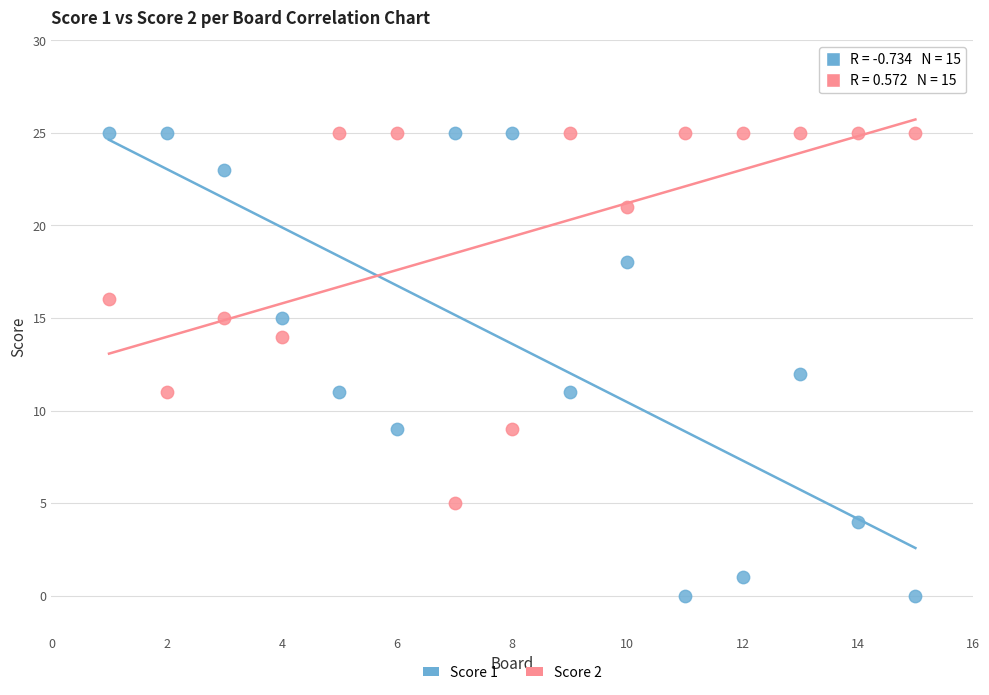

What is the X range (max minus min) for the scatter plot?

14